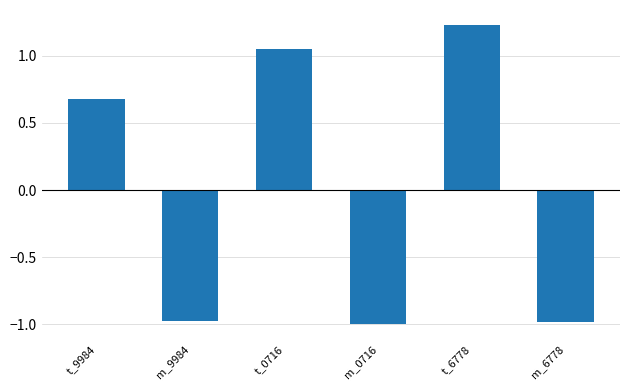

At which category does the chart reach its peak across all series?

t_6778